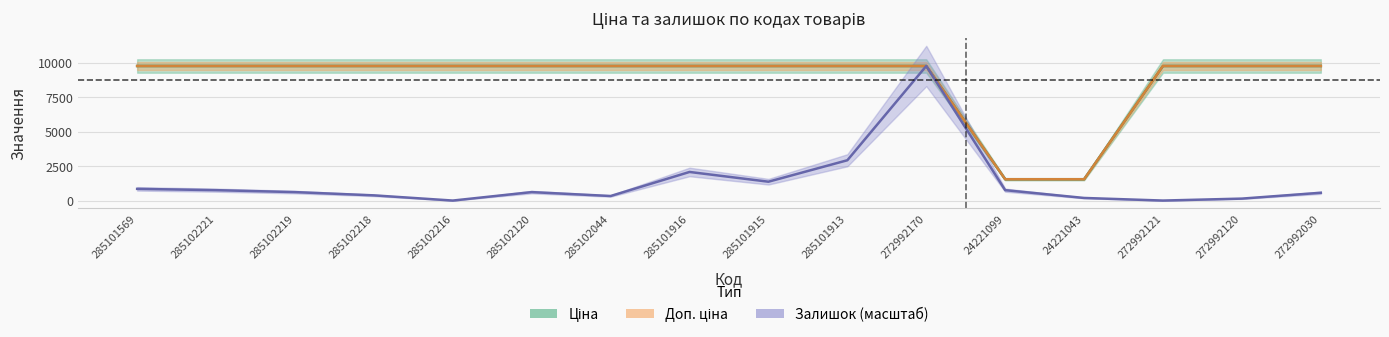

What position from the left is 285101915?

9